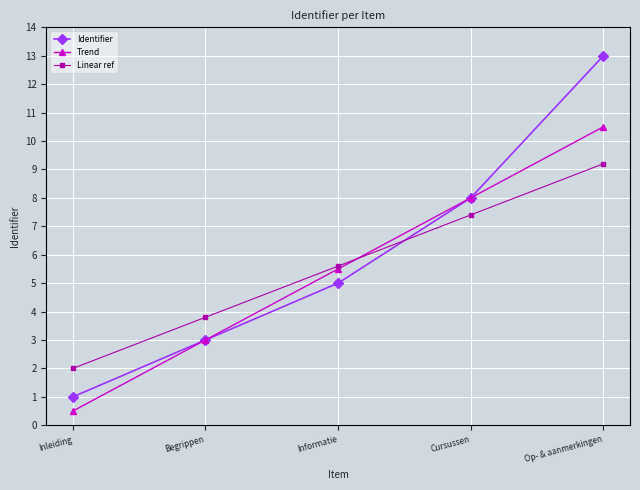

Reading left to right, transcribe all the data shown in this chart.

Identifier: Inleiding=1.0	Begrippen=3.0	Informatie=5.0	Cursussen=8.0	Op- & aanmerkingen=13.0
Trend: Inleiding=0.5	Begrippen=3.0	Informatie=5.5	Cursussen=8.0	Op- & aanmerkingen=10.5
Linear ref: Inleiding=2.0	Begrippen=3.8	Informatie=5.6	Cursussen=7.4	Op- & aanmerkingen=9.2